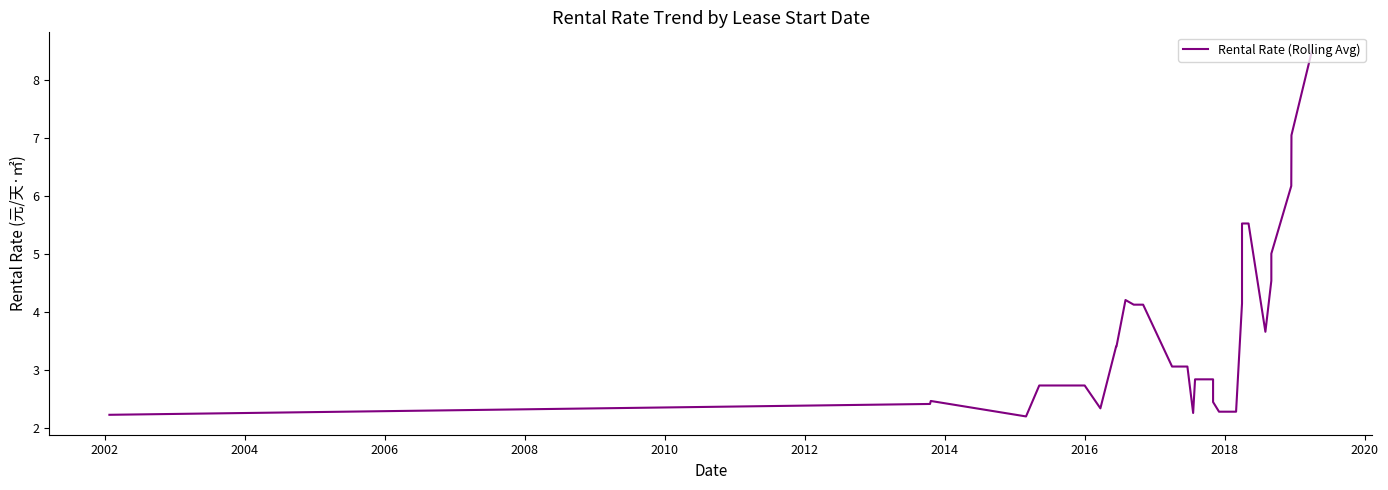

What is the difference between the maximum and second lowest values?

6.3